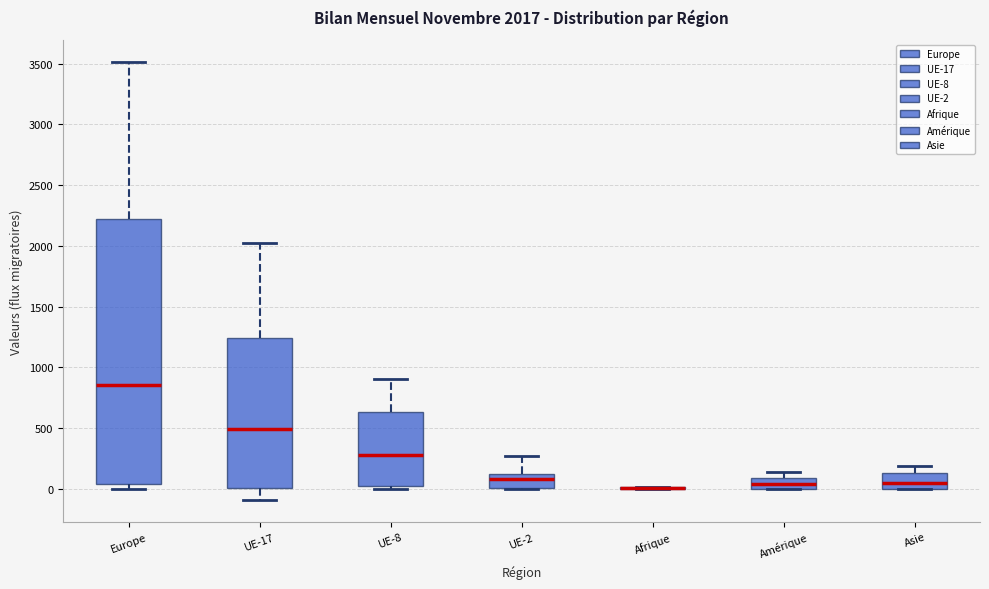

Which box is the tallest, from its lower edge to its upper edge?

Europe